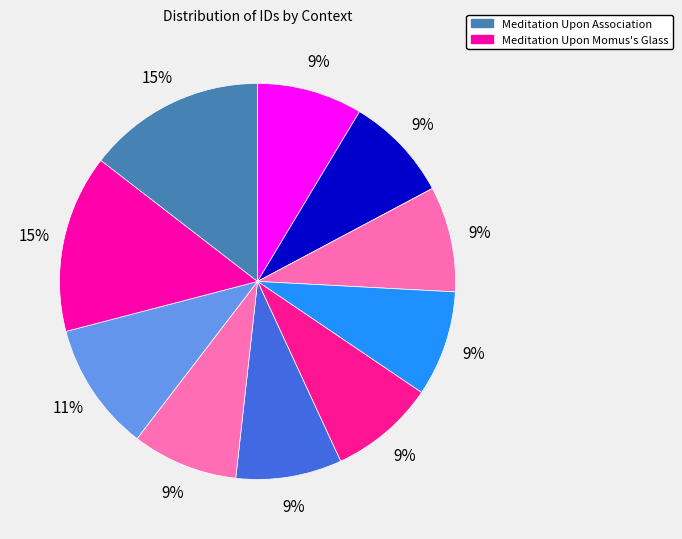

How many segments does this pie chart have?

10